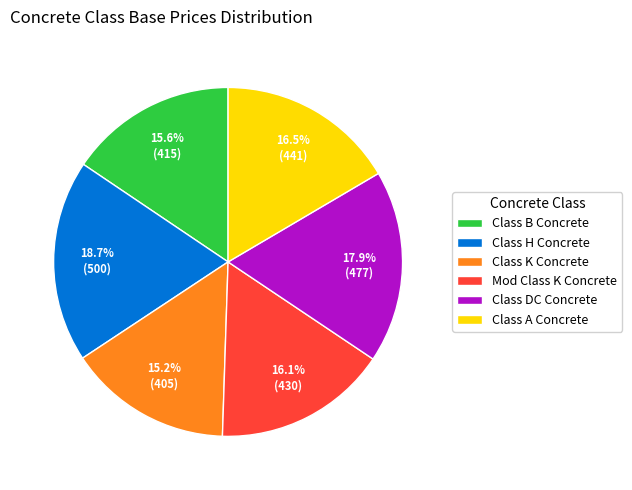

Is it true that Class A Concrete is 29% of the pie?

False